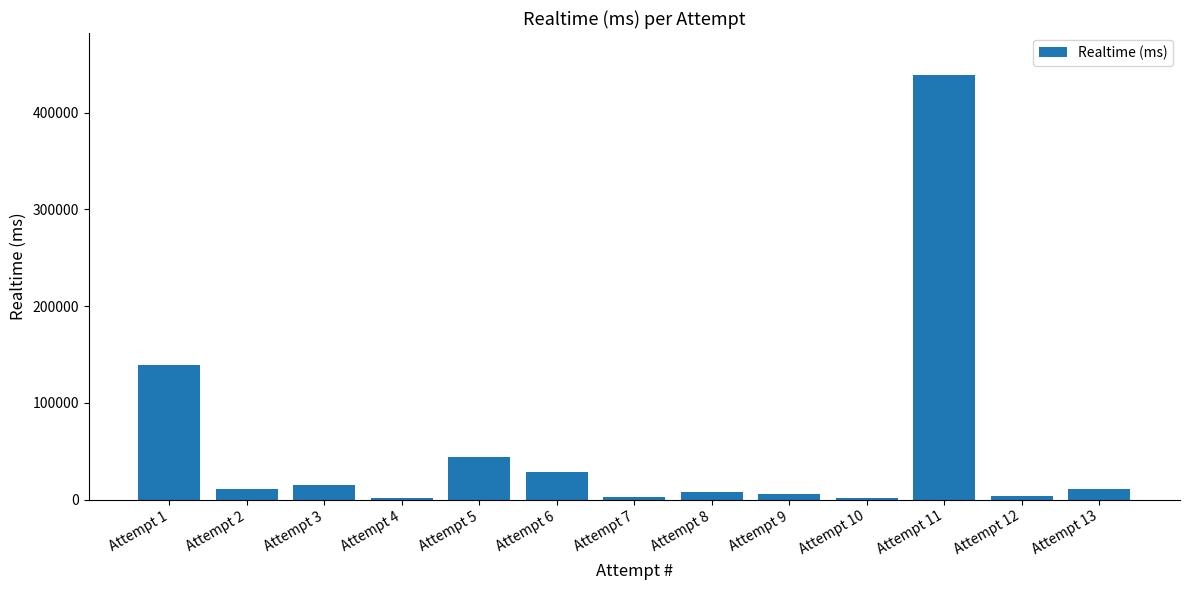

Where is the data nearest to the value 219986?

Attempt 1